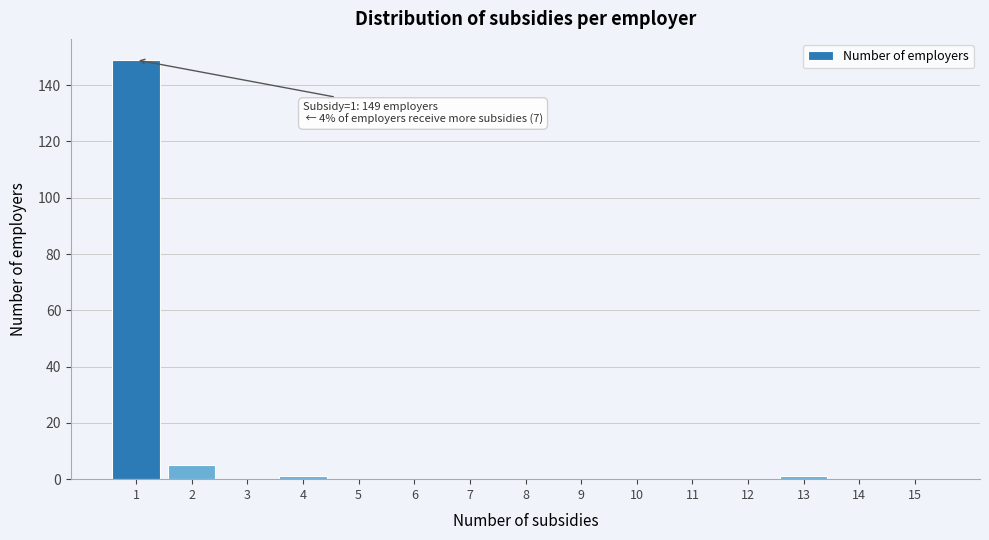

What is the maximum value shown in the chart?

149